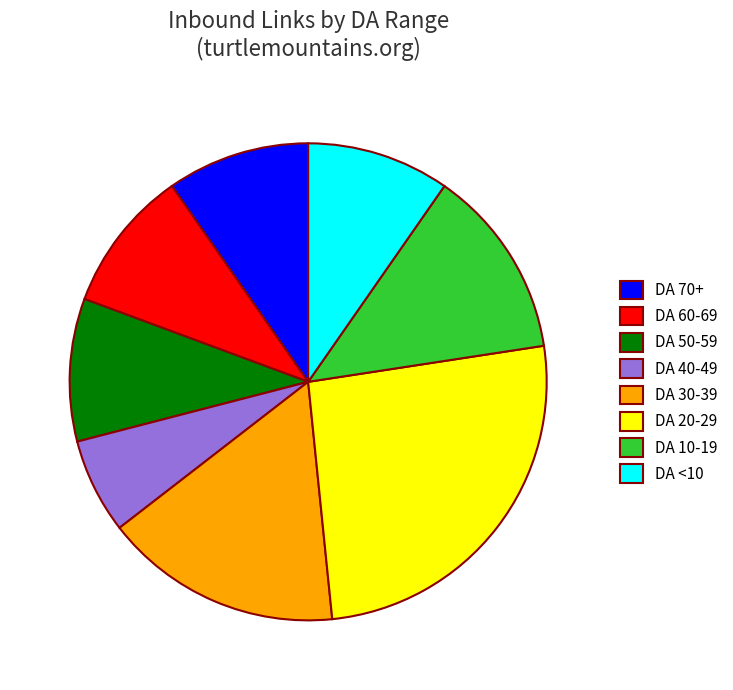

What is the largest slice in the pie chart?

DA 20-29